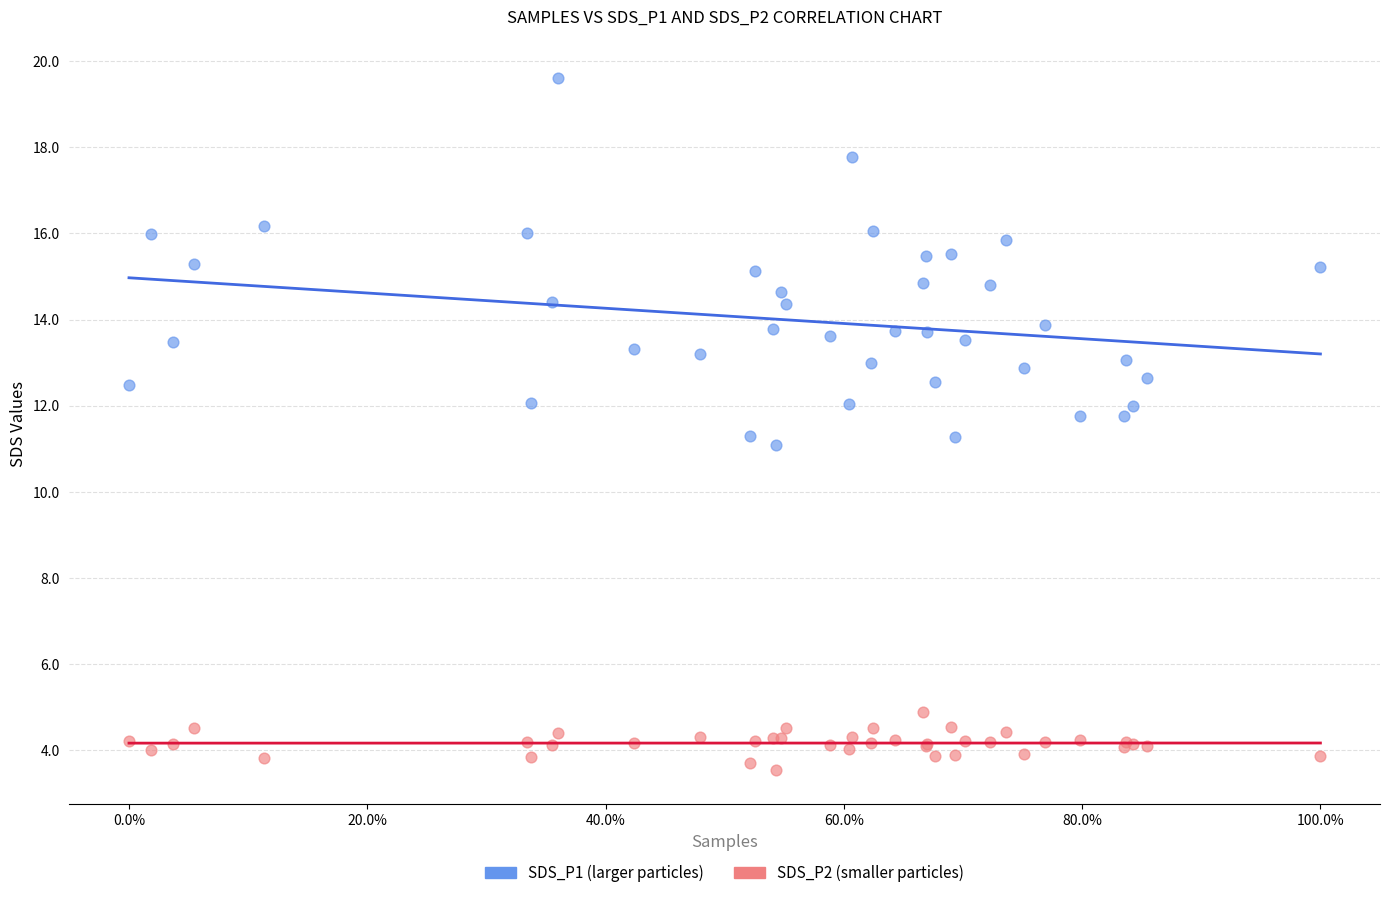

Which series reaches the minimum Y coordinate?

SDS_P2 (smaller particles)